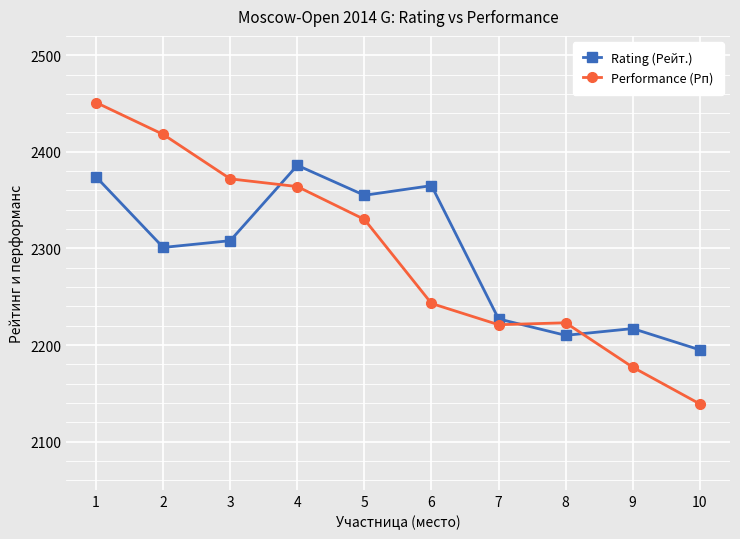

What is the approximate value of Performance (Рп) at 2, to the nearest 50?

2400